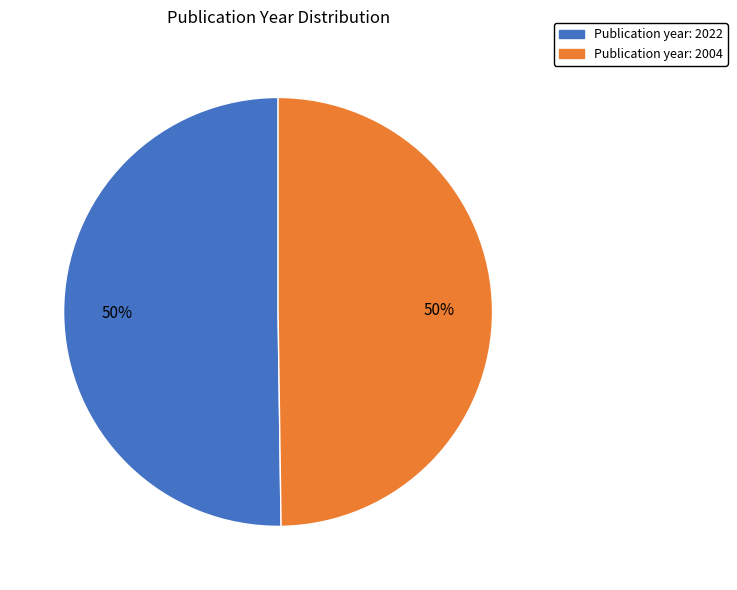

To the nearest percent, what is the average slice percentage?

50%